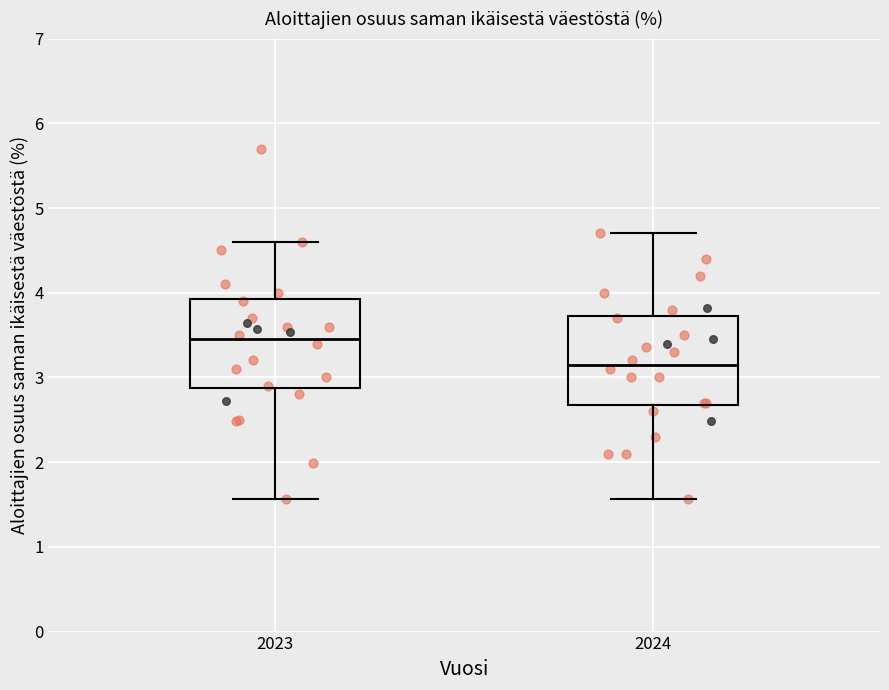

Where is the upper edge of the box at x = 2023 on the y-axis? The values are not printed on the chart, so give them approximately, as read against the axis.

3.9